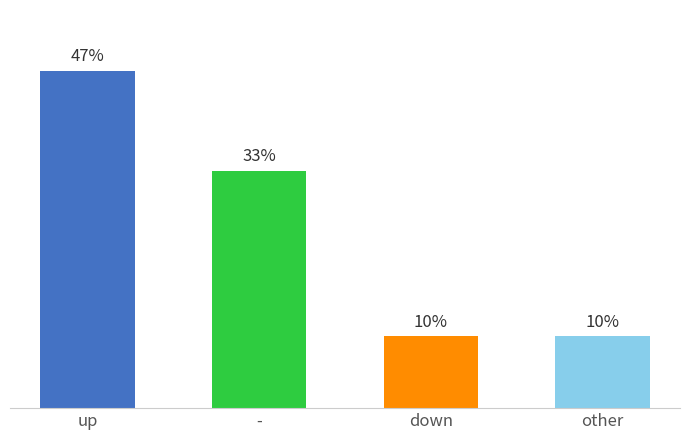

What is the difference between the values at down and up?

37